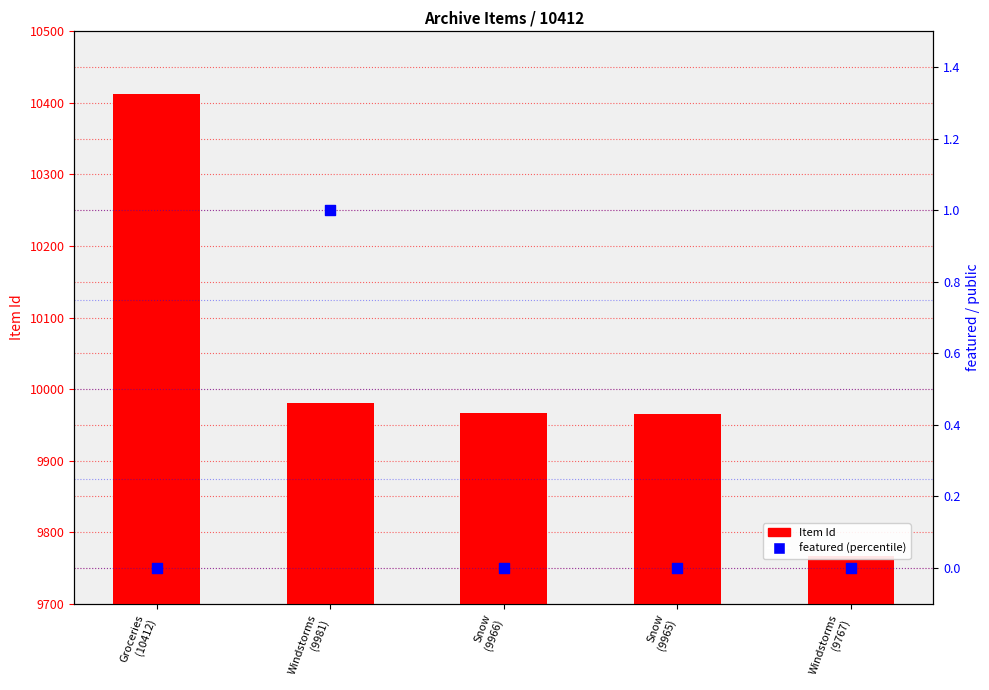

Which series reaches the maximum Y coordinate?

Item Id